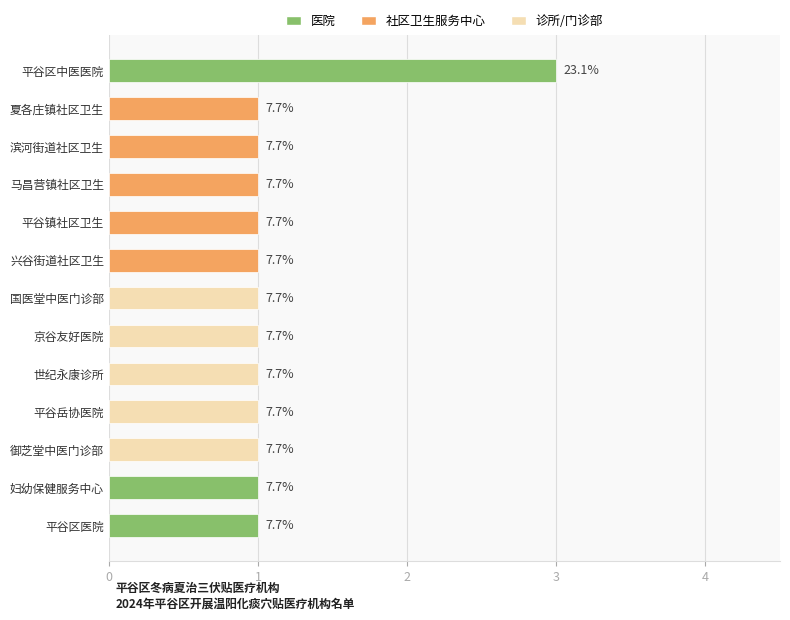

How many bars are there in total?

13